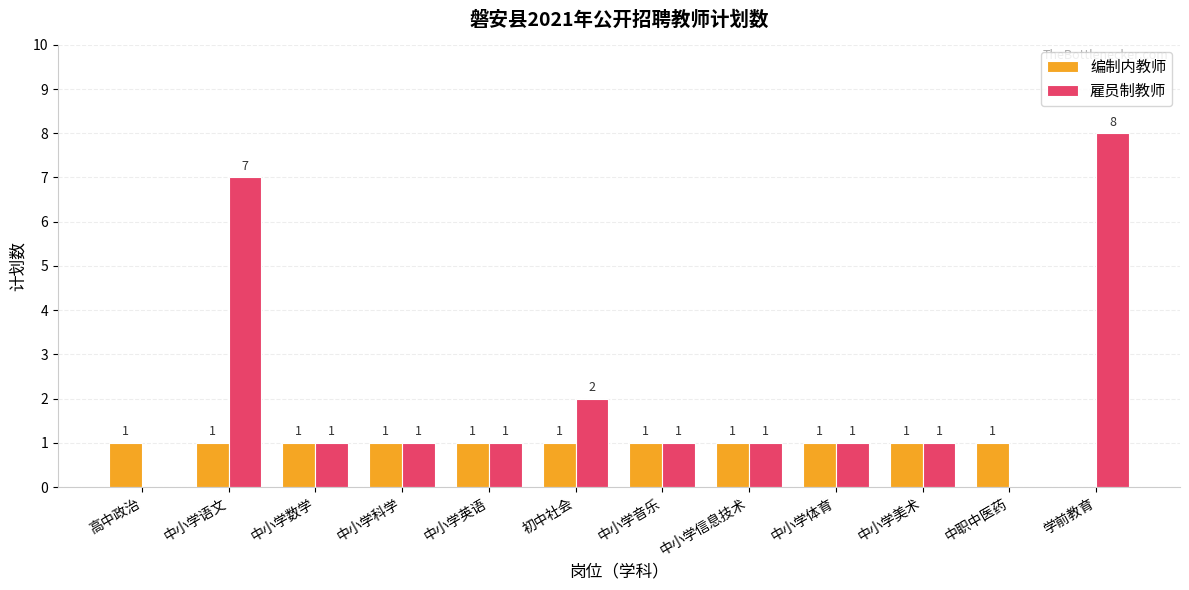

Which label corresponds to the largest value in the chart?

学前教育